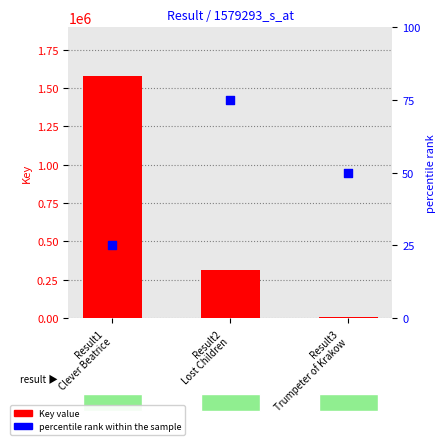

Which series has the widest spread of Y values?

Key (raw value)